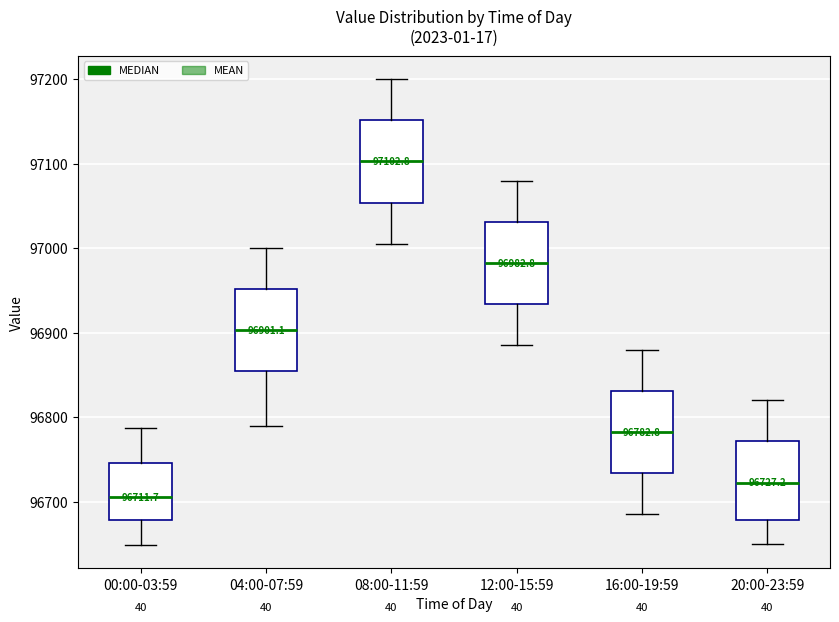

Which box's median line is the lowest?

00:00-03:59